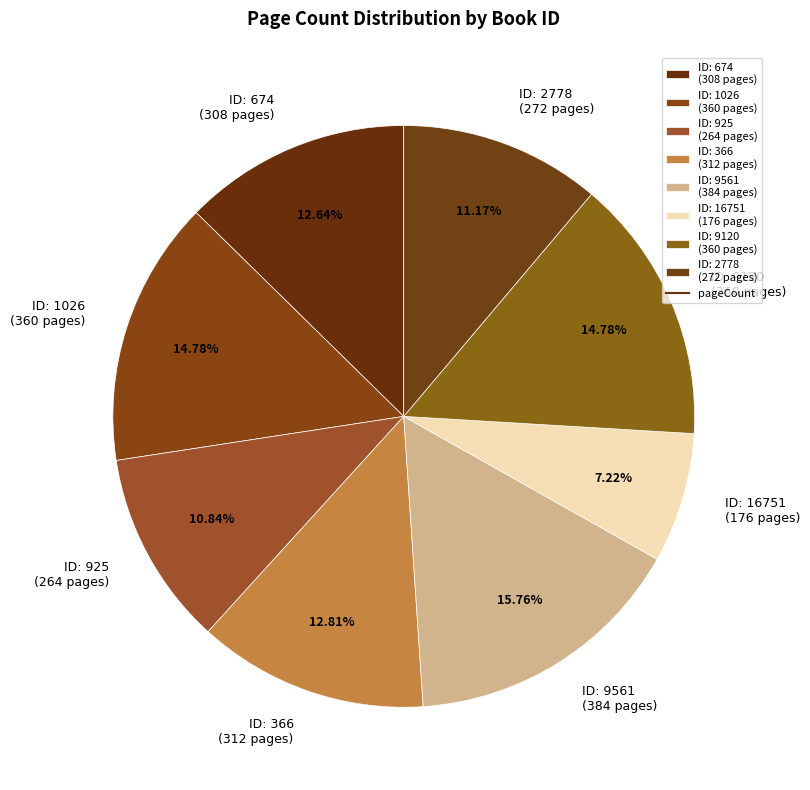

Combined, do ID: 2778 (272 pages) and ID: 16751 (176 pages) account for over 50%?

No